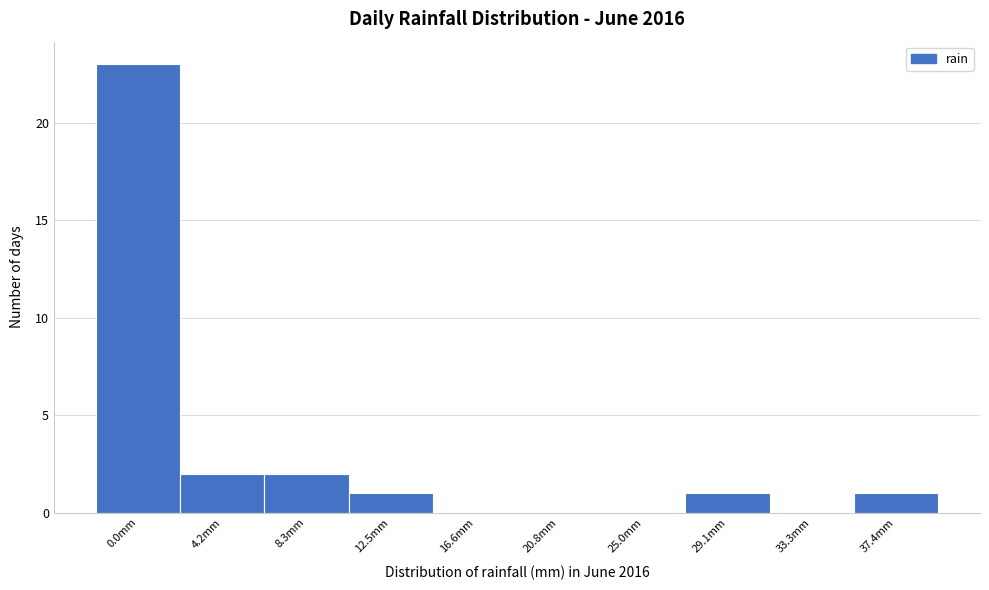

Reading left to right, transcribe all the data shown in this chart.

0.0mm=23	4.2mm=2	8.3mm=2	12.5mm=1	16.6mm=0	20.8mm=0	25.0mm=0	29.1mm=1	33.3mm=0	37.4mm=1